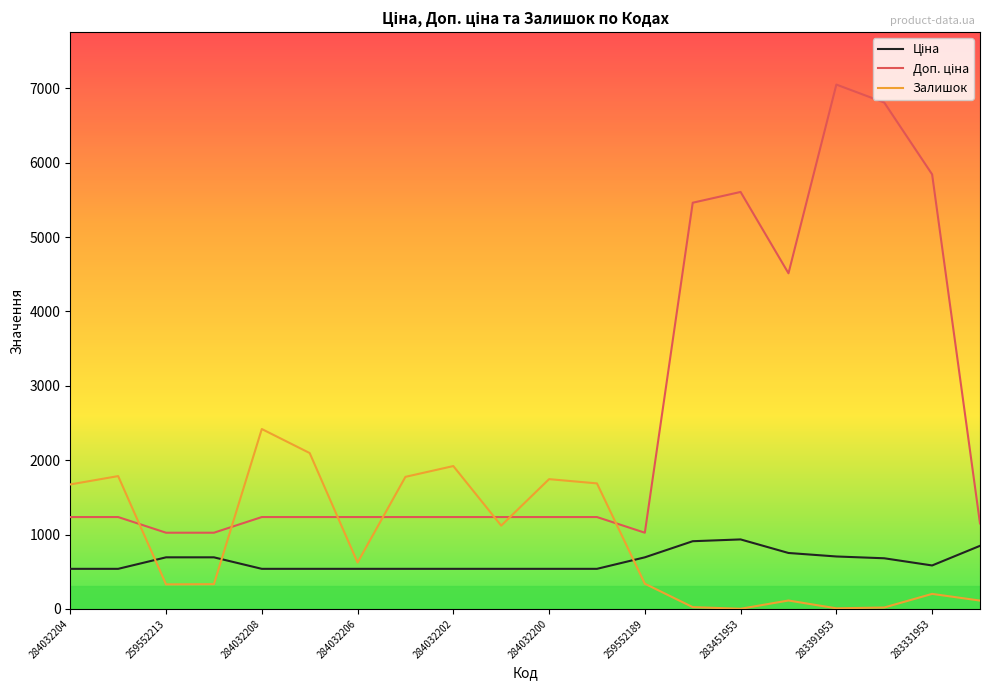

What is the maximum value for Залишок?

2419.0